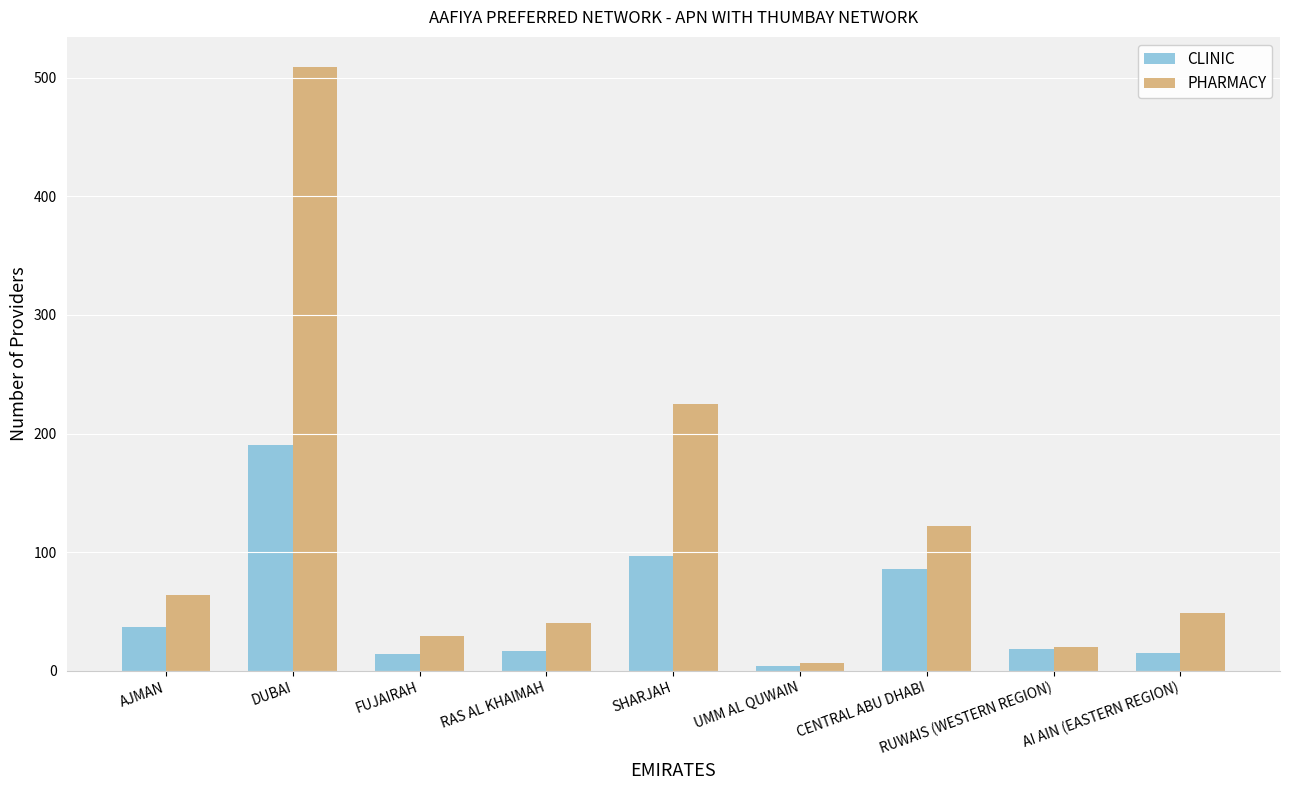

List the series in order of their overall mean, highest first.

PHARMACY, CLINIC